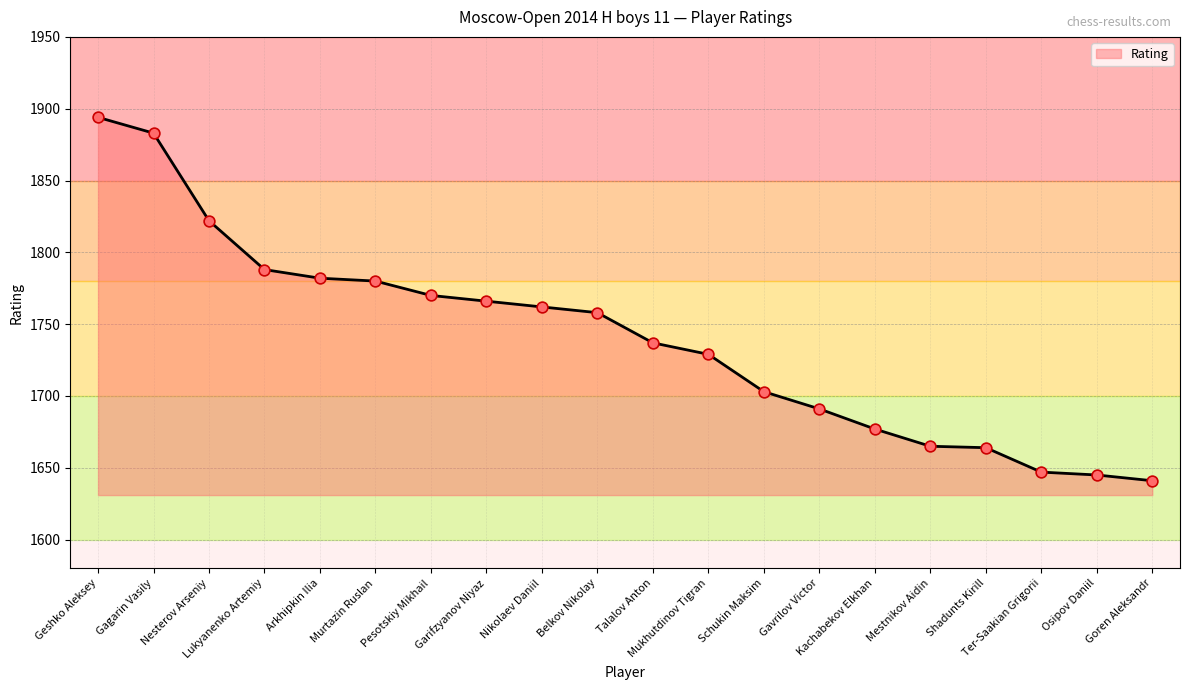

Between Garifzyanov Niyaz and Arkhipkin Ilia, which is larger?

Arkhipkin Ilia